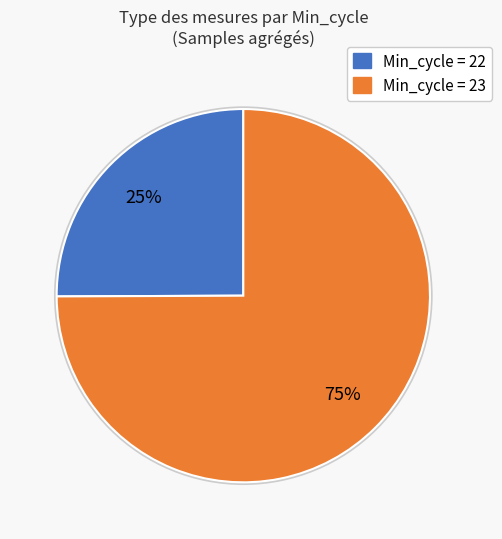

To the nearest percent, what is the difference between the largest and smallest slice percentages?

50%